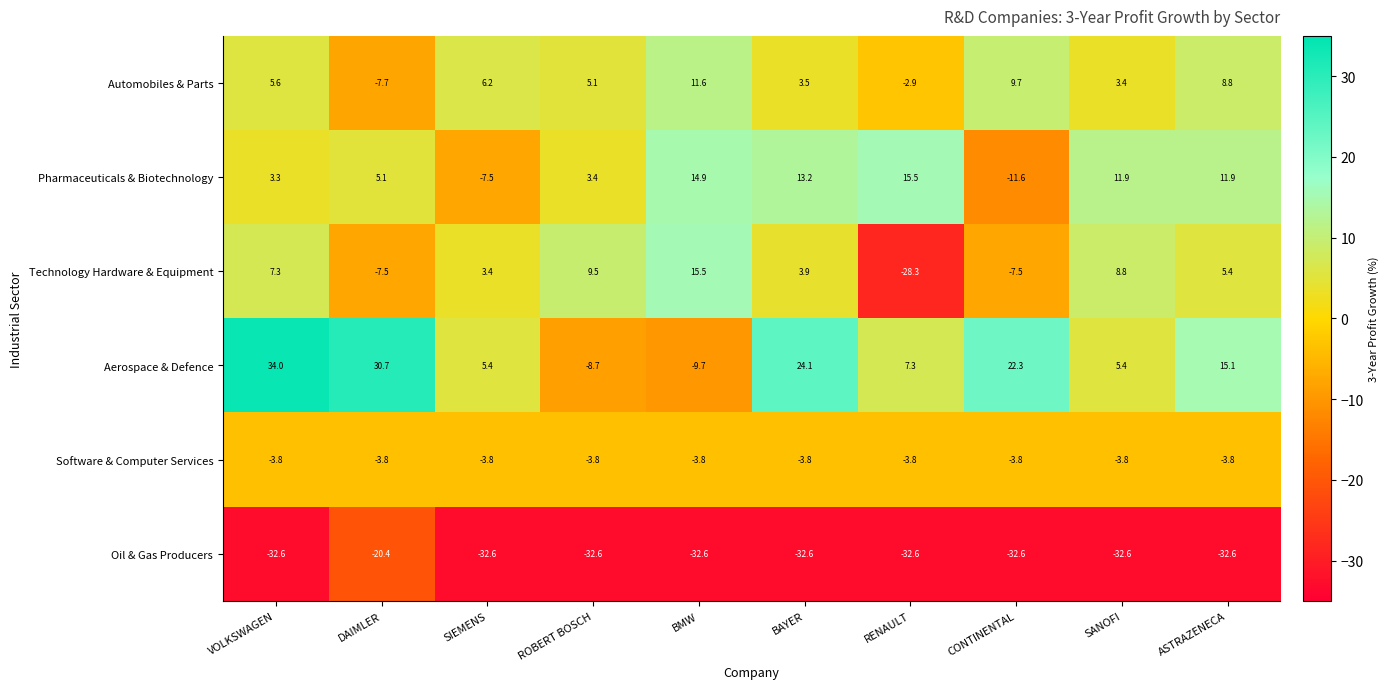

How many data points in Pharmaceuticals & Biotechnology are above 11?

5